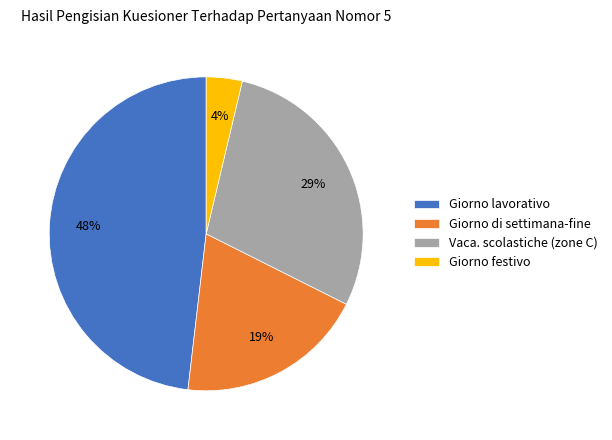

Which slice is the largest?

Giorno lavorativo